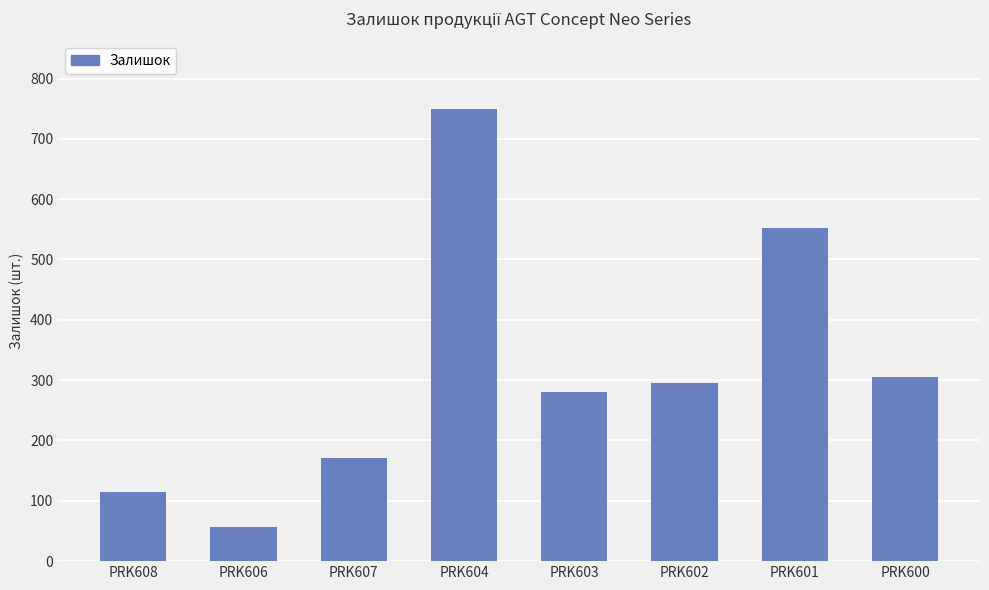

List the labels in order of value, smallest first.

PRK606, PRK608, PRK607, PRK603, PRK602, PRK600, PRK601, PRK604